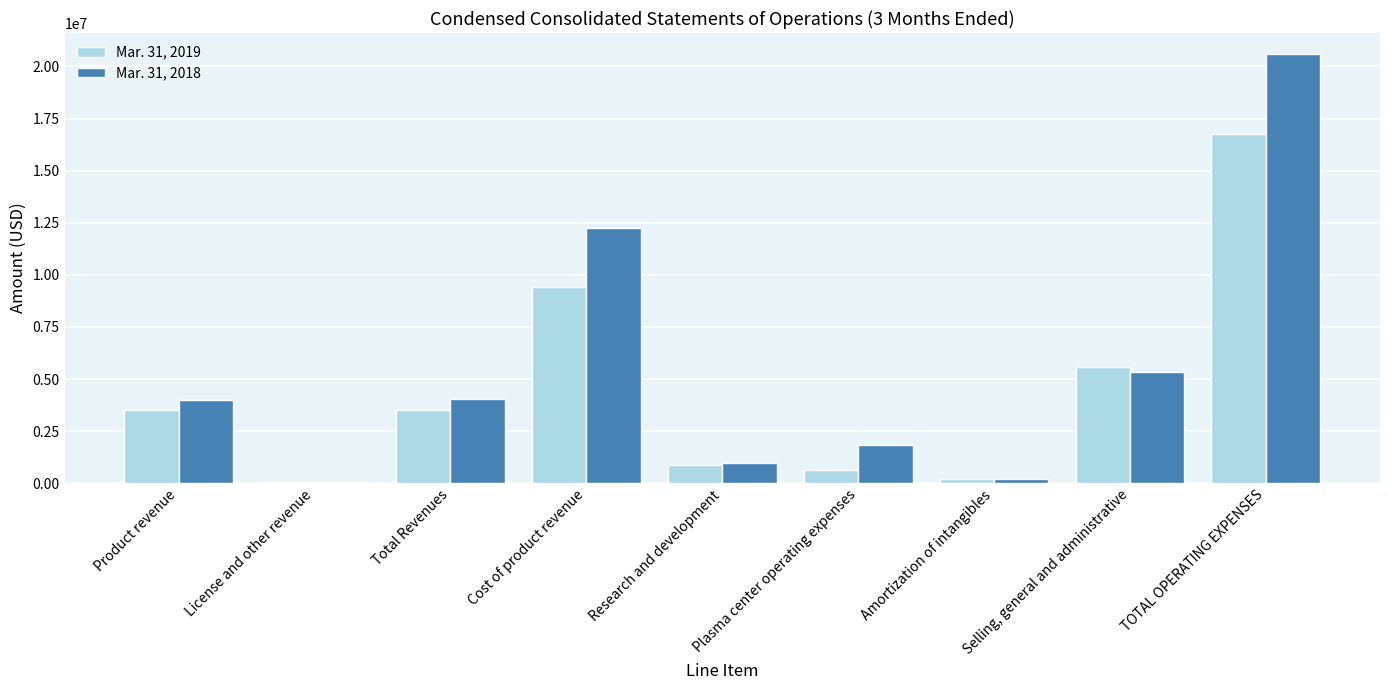

Does the chart contain stacked bars?

No